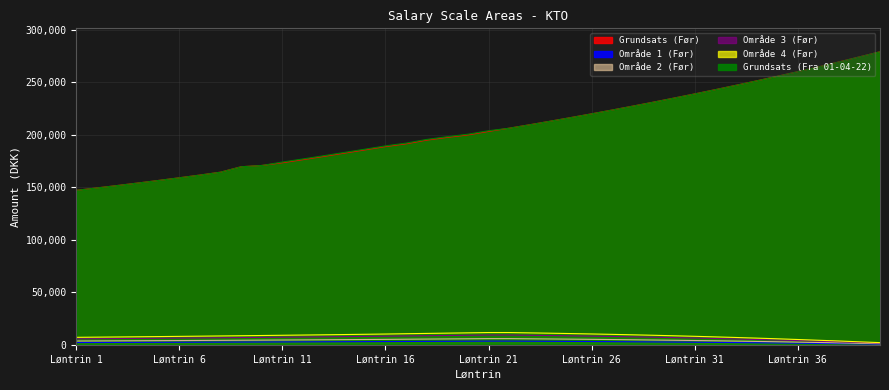

What is the sum of all Grundsats (Fra 01-04-22) values?

8233546